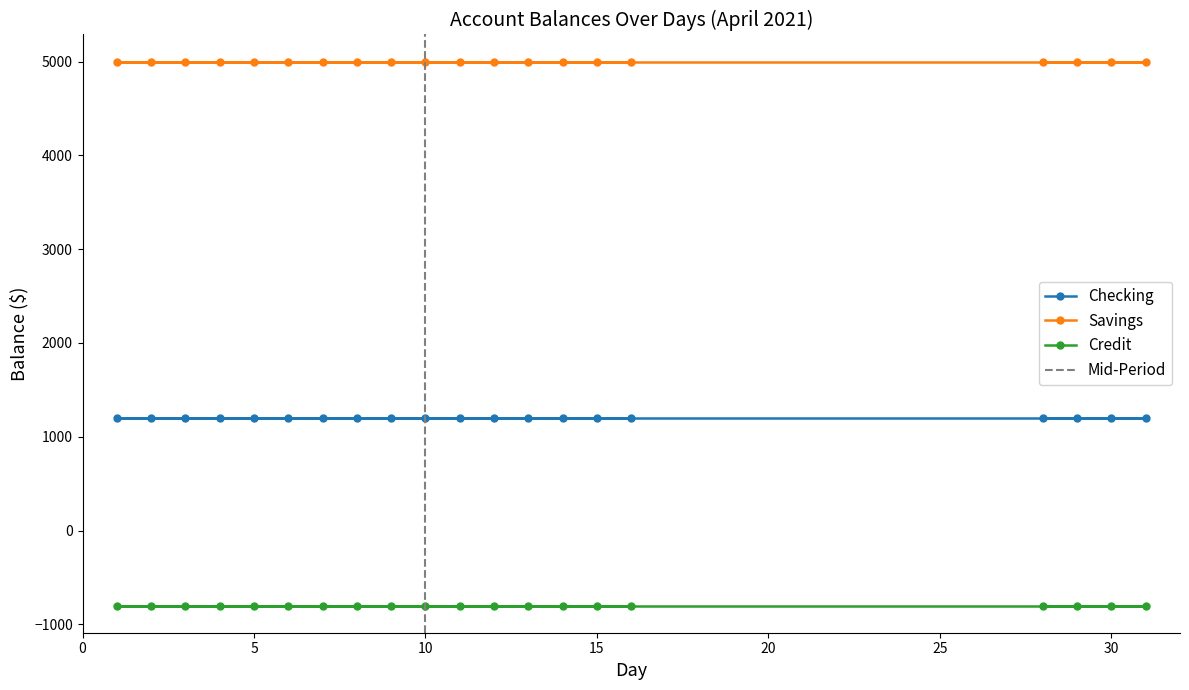

Rank the series at 30 from lowest to highest value.

Credit, Checking, Savings